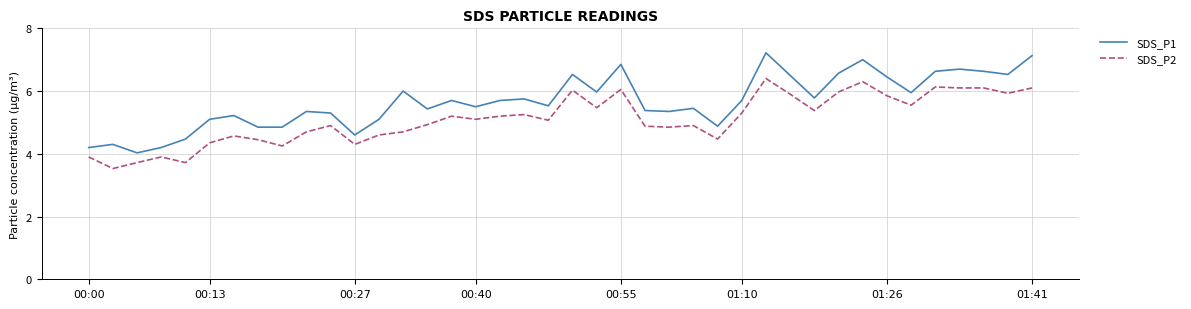

True or false: SDS_P2 and SDS_P1 intersect in this chart.

False